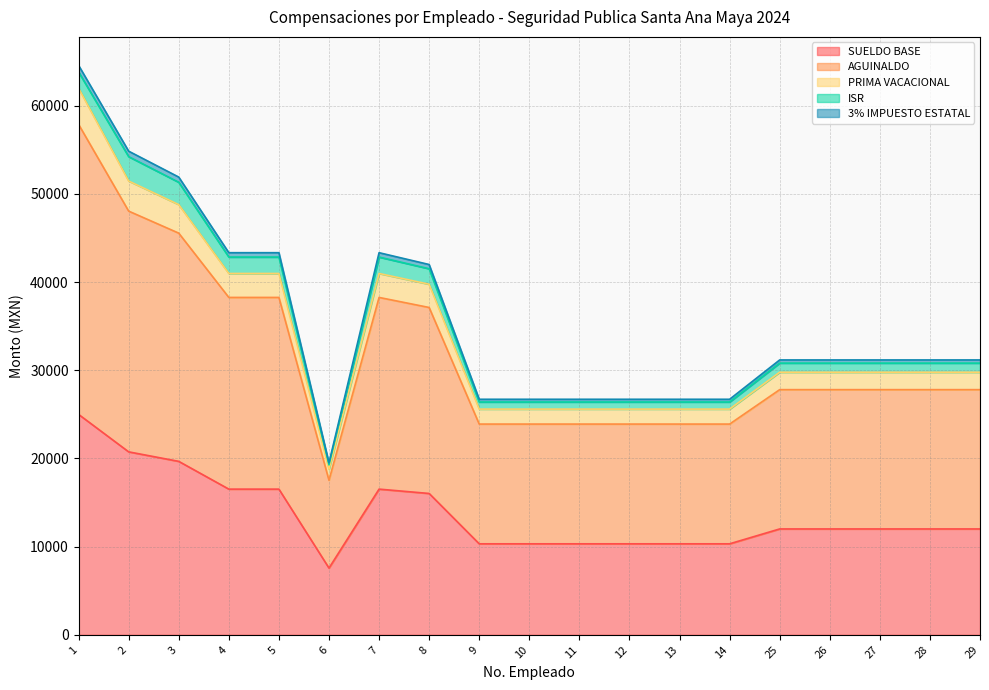

What value does the 3% IMPUESTO ESTATAL series have at 26?

31171.5